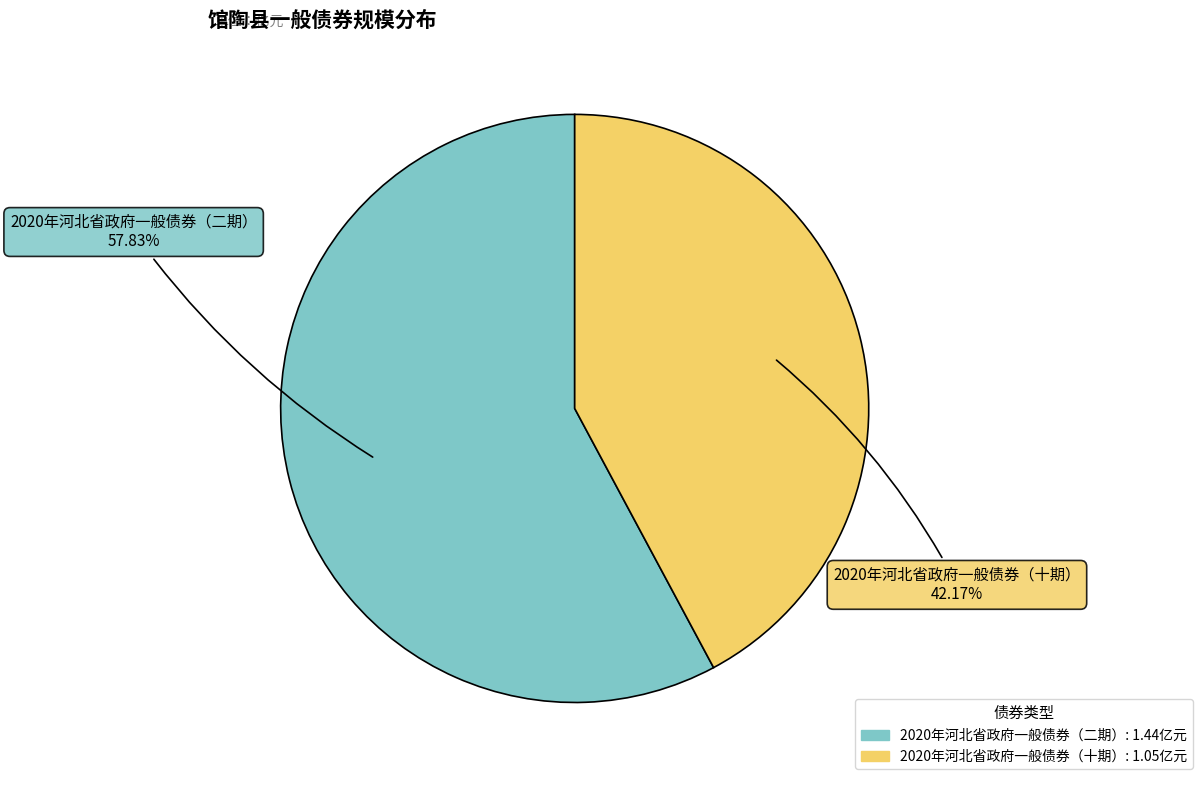

Which category has the smallest portion of the pie?

2020年河北省政府一般债券（十期）